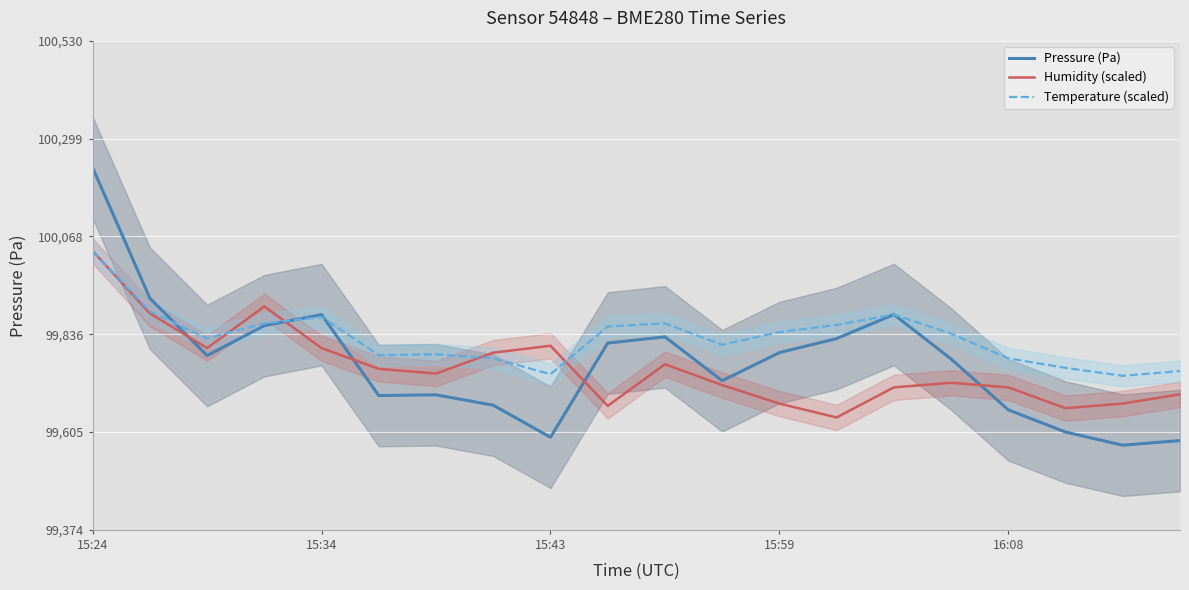

Between 5 and 6, which series saw the biggest shift?

Humidity (scaled)